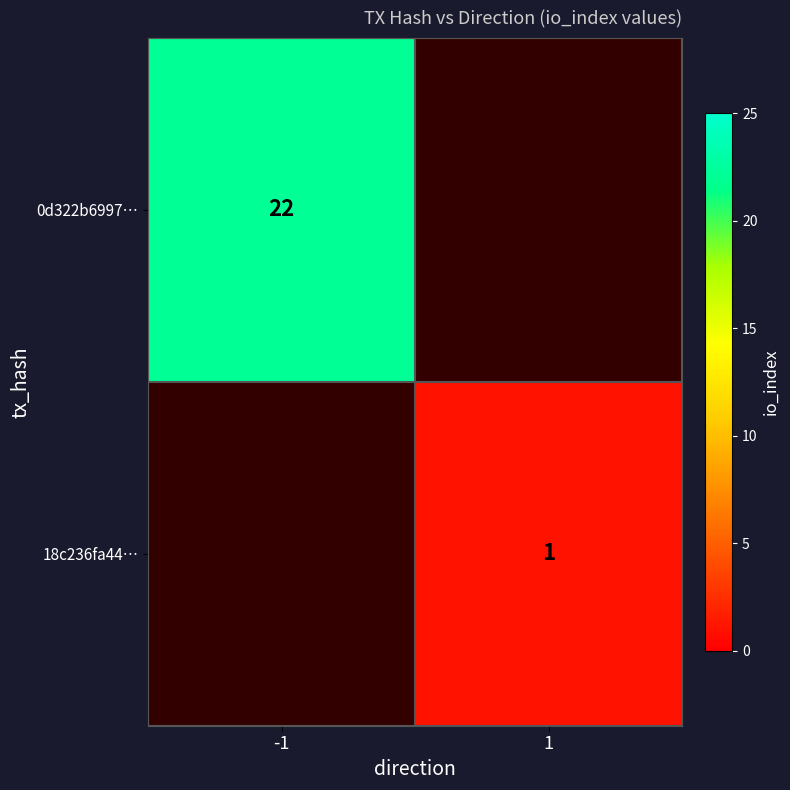

Which label corresponds to the smallest value in the chart?

1